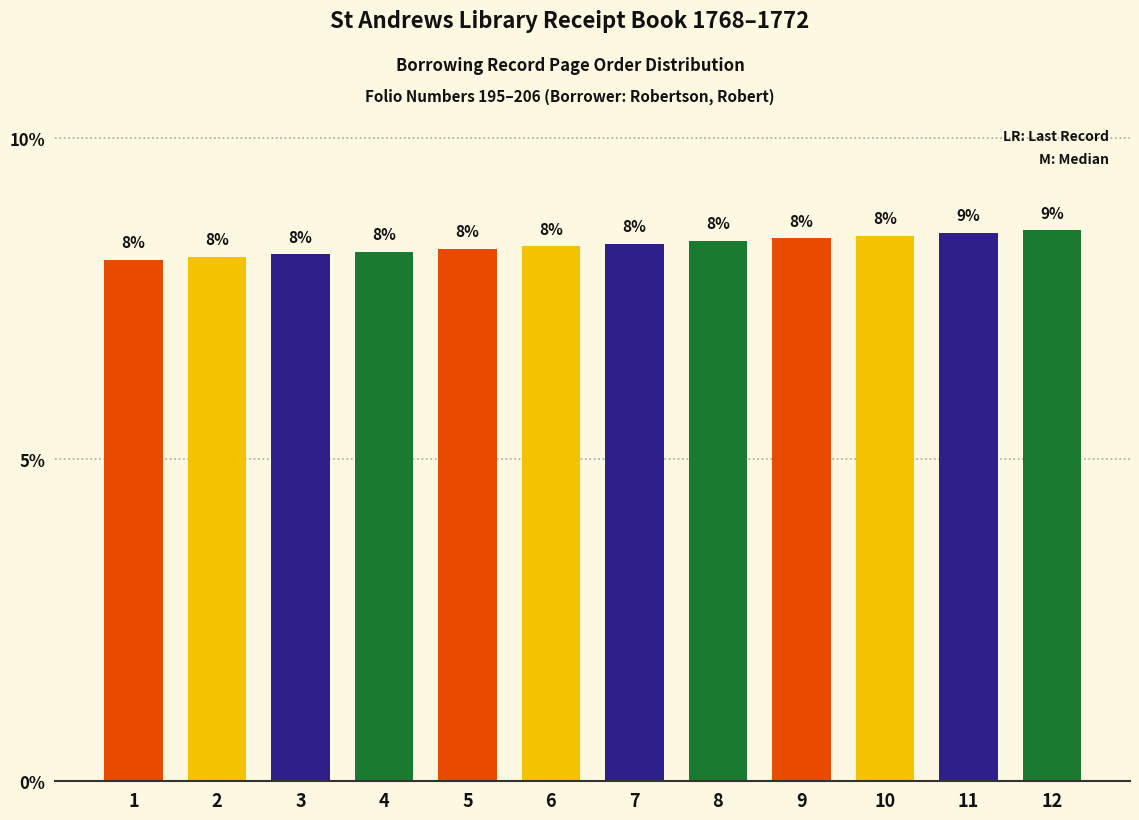

How many bars are there in total?

12